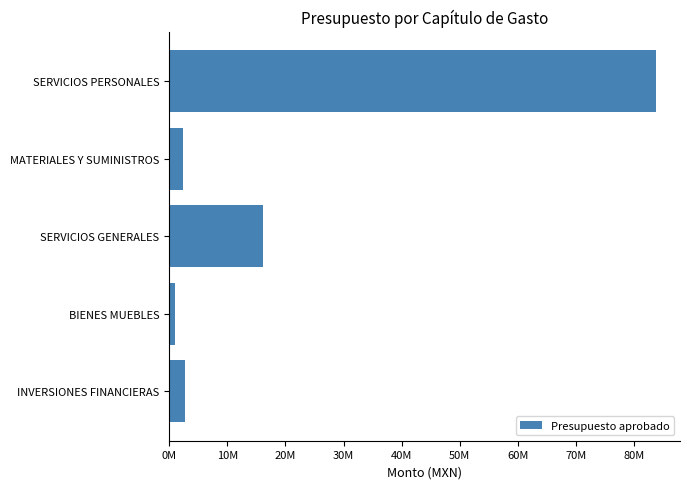

Which category has the highest value across all series?

SERVICIOS PERSONALES